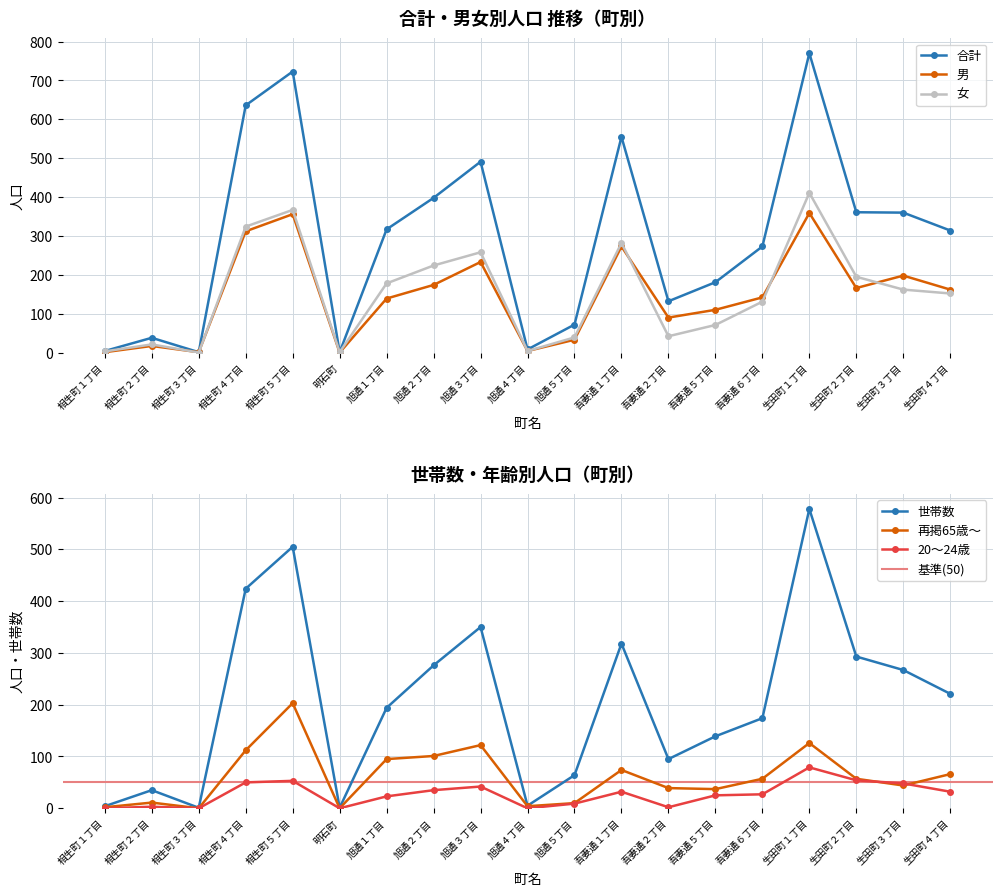

What is the value of the 合計 point at the 18th from the left?

360